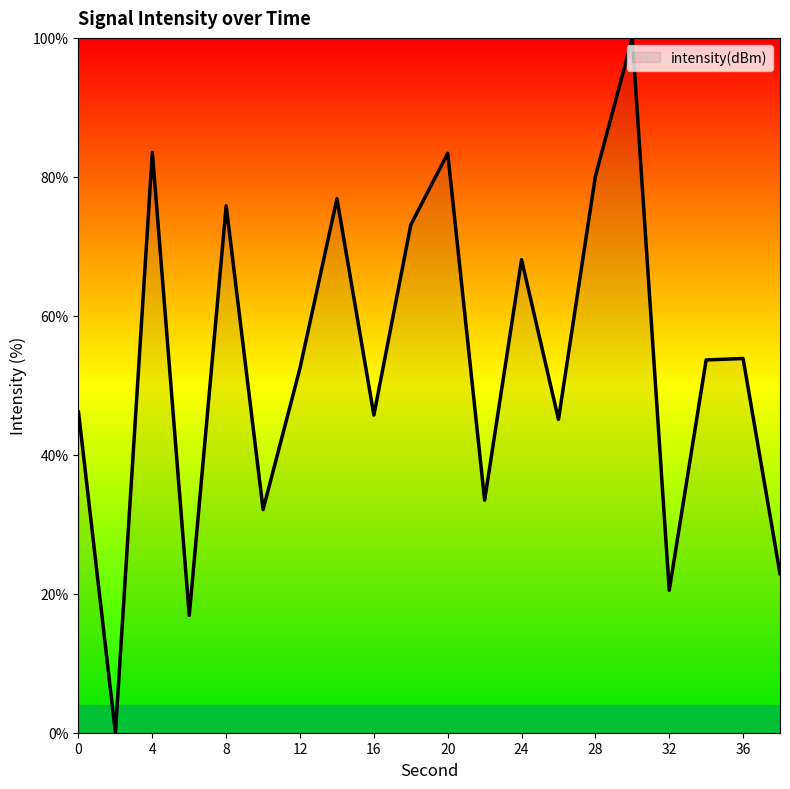

What is the difference between the maximum and minimum values?

100.0